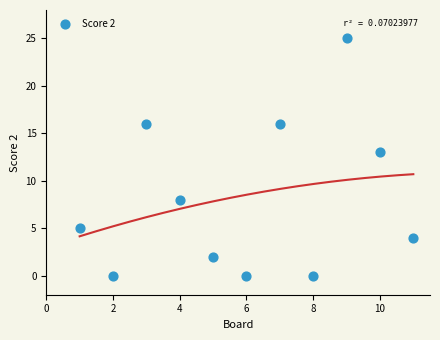

What is the range of X values (max minus min)?

10